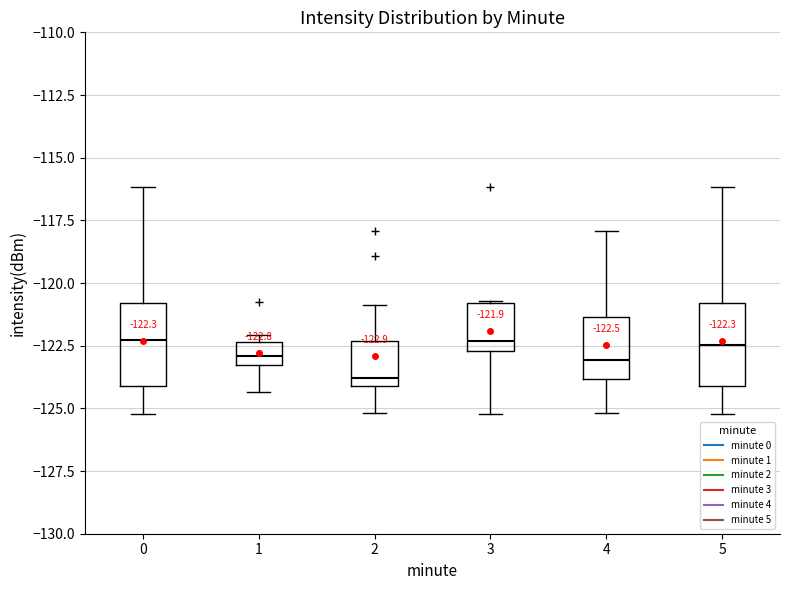

Which box has the lowest median line?

2